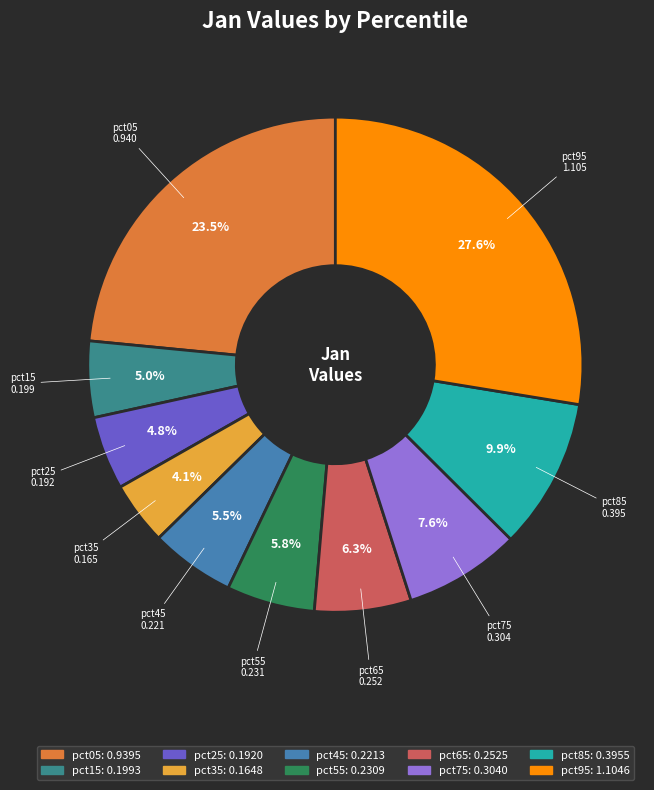

Is there any slice that represents more than half of the pie?

No